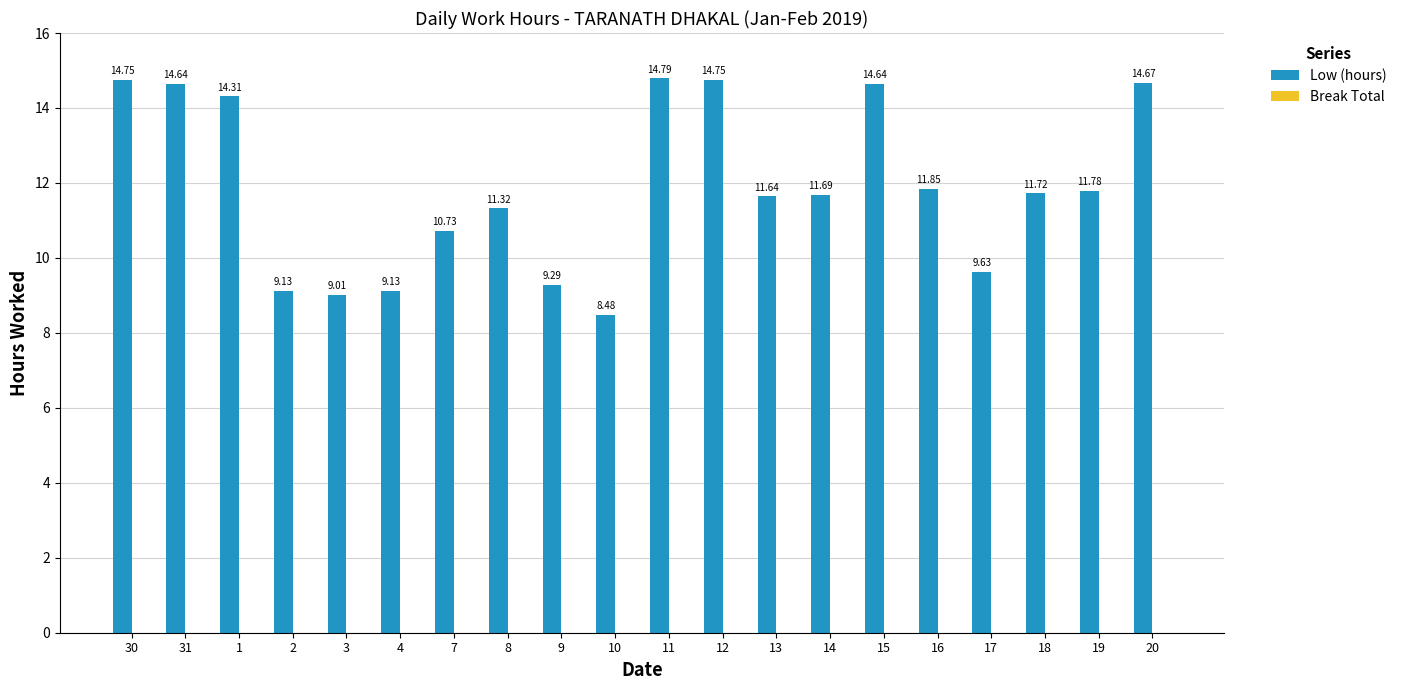

What is the label of the 19th bar from the left?

19